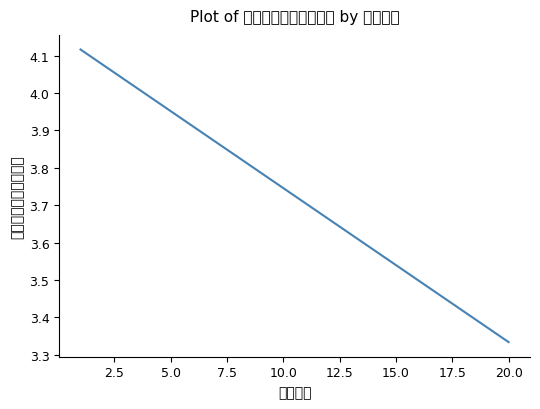

What is the difference between the maximum and minimum values?

0.8